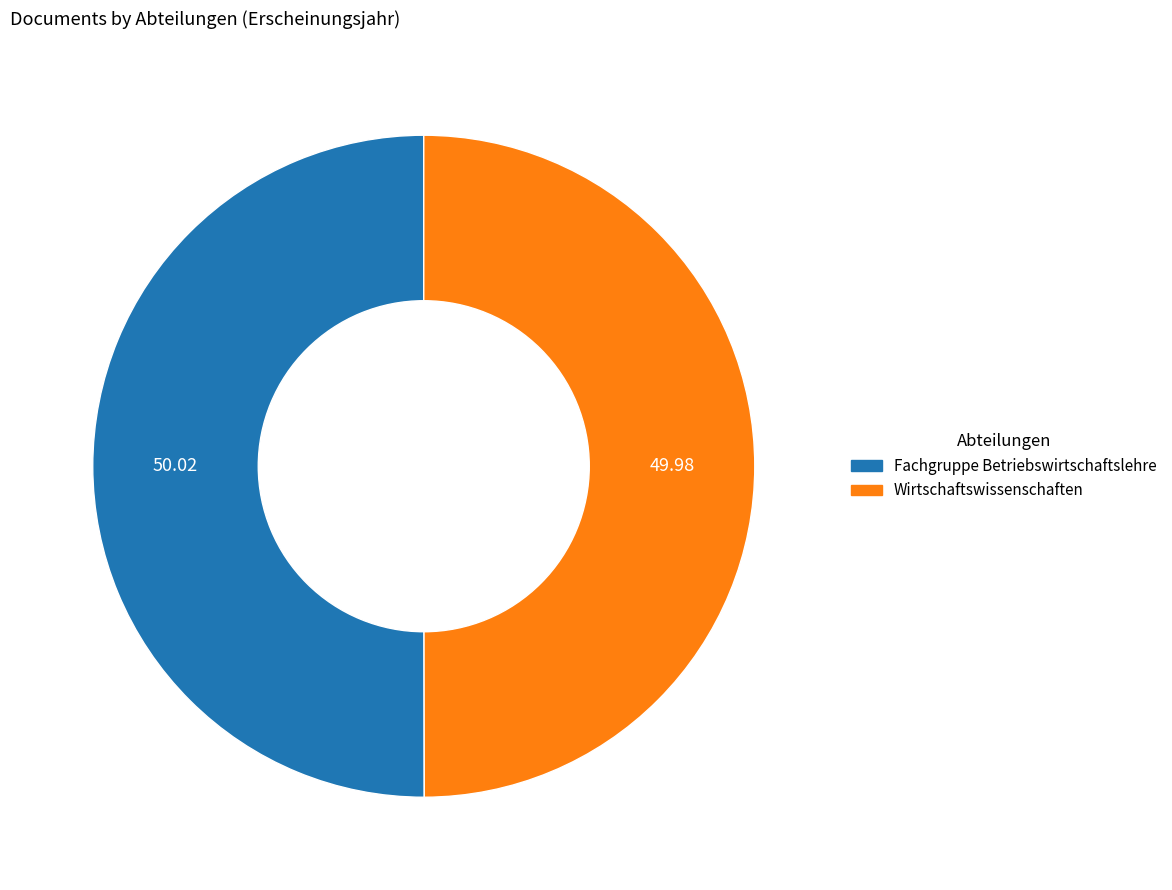

Do Wirtschaftswissenschaften and Fachgruppe Betriebswirtschaftslehre together represent more than half of the pie?

Yes